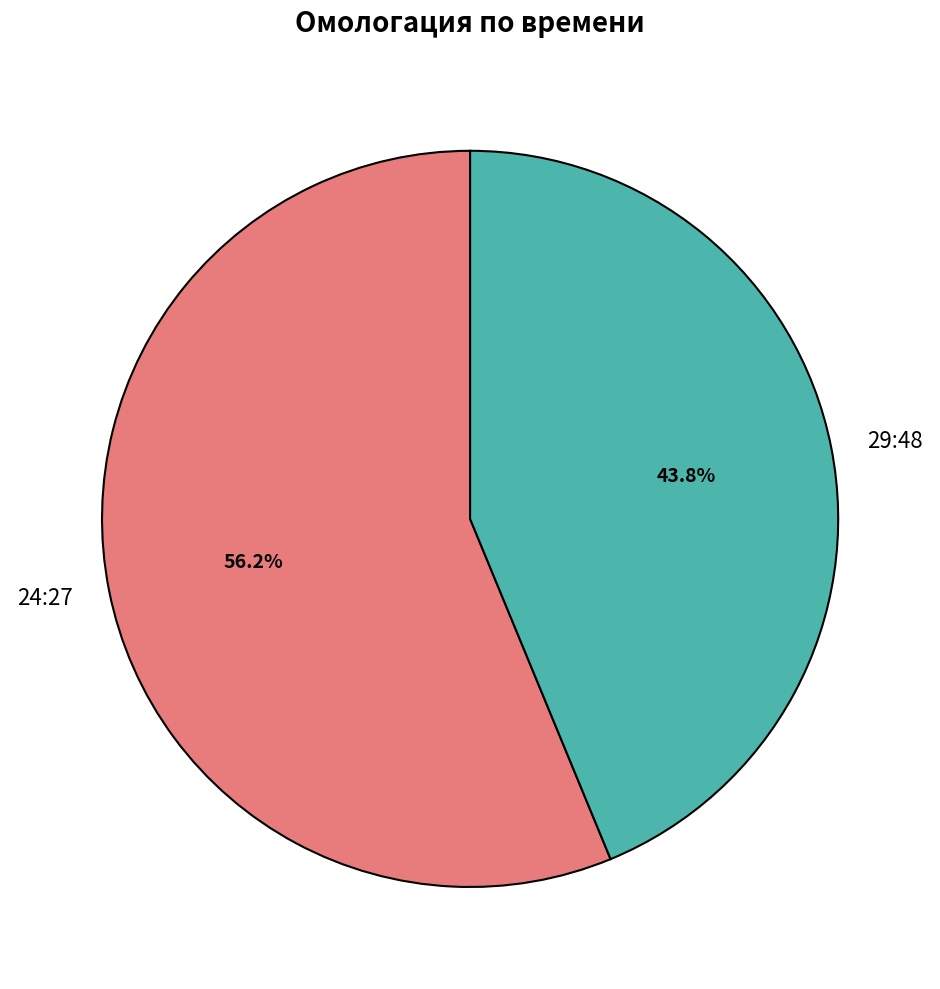

Count the number of slices in the pie.

2